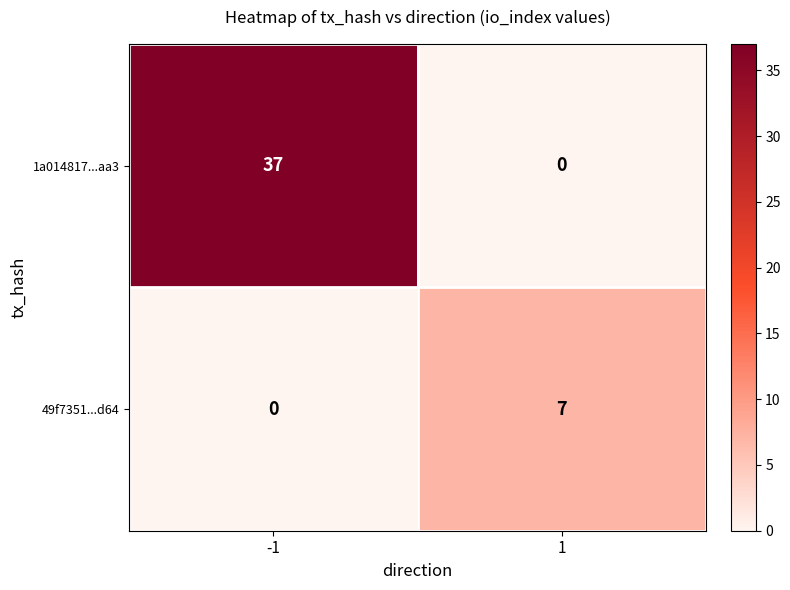

True or false: 49f7351...d64 has a value of 1 at 1.

False